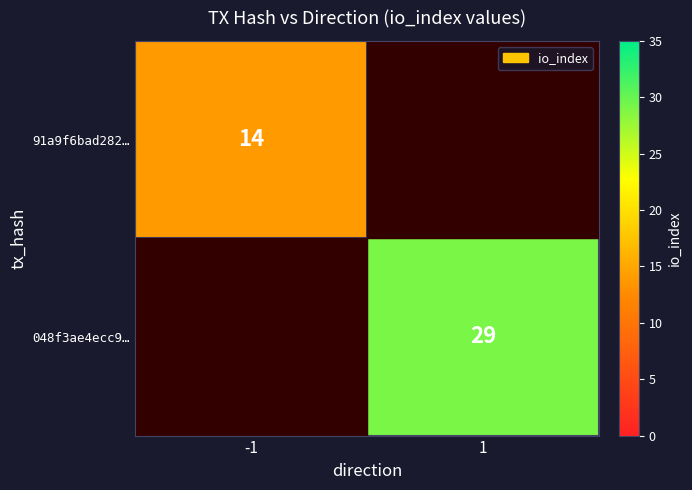

The 048f3ae4ecc9… series shows 29 at 1. True or false?

True